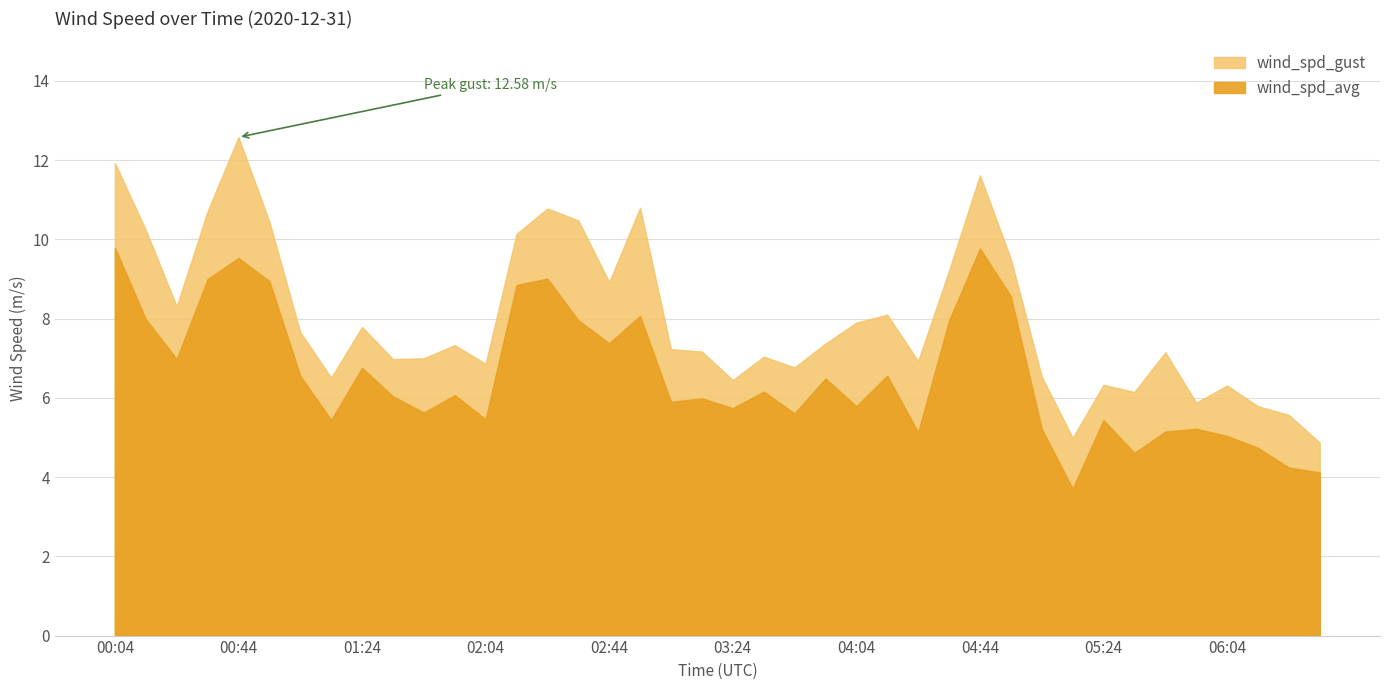

What is the approximate value of wind_spd_gust at 05:54?

5.9